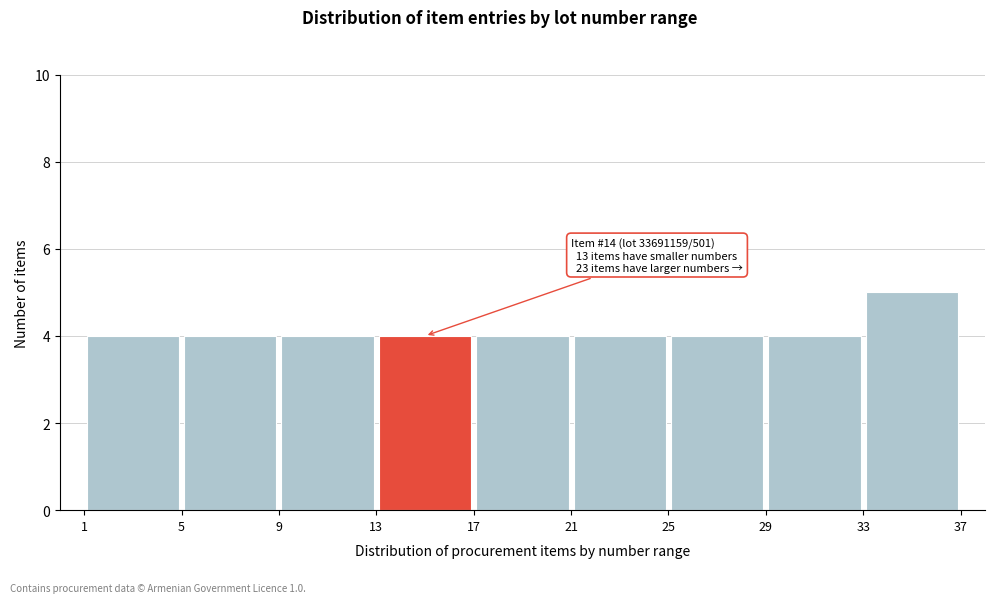

Which range on the x-axis has the tallest bar?

33 to 37